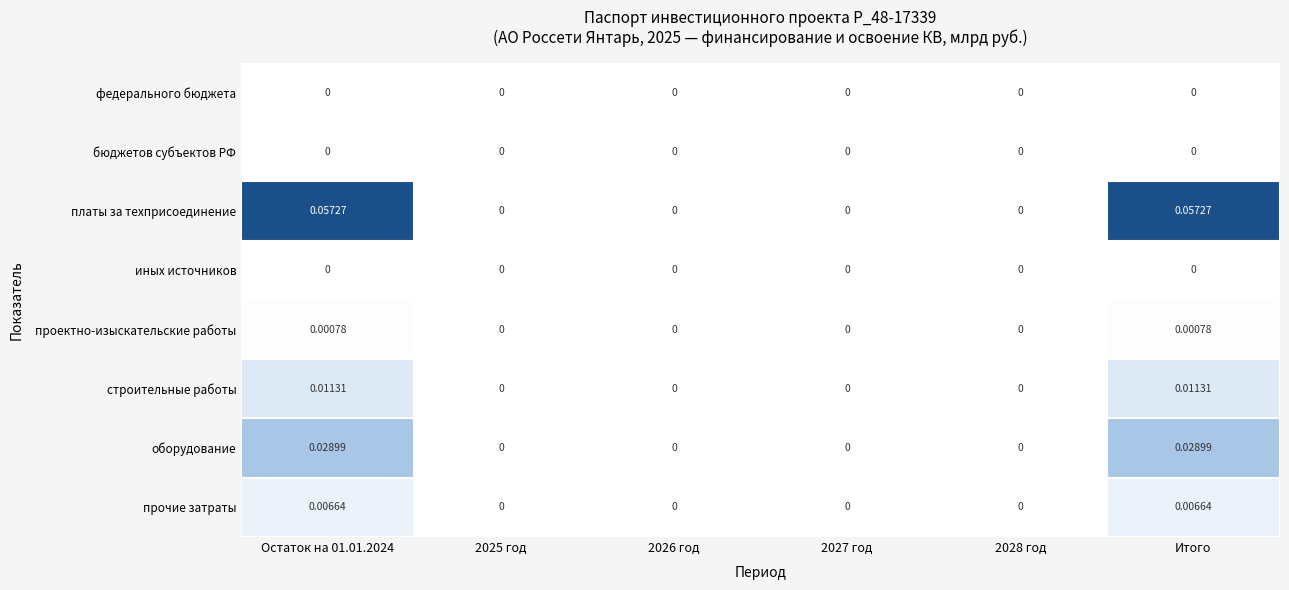

Is the value of проектно-изыскательские работы at Остаток на 01.01.2024 greater than the value of иных источников at 2027 год?

Yes